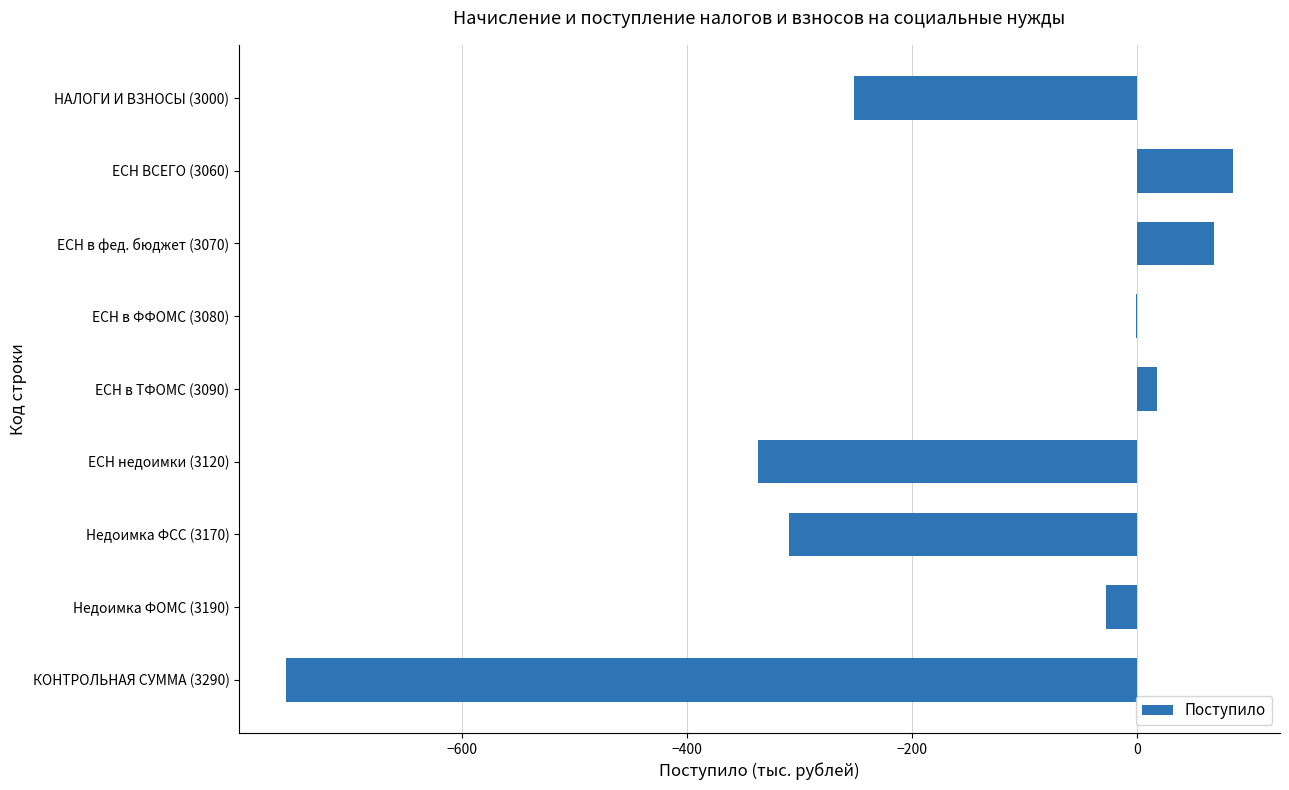

What is the greatest value displayed?

85